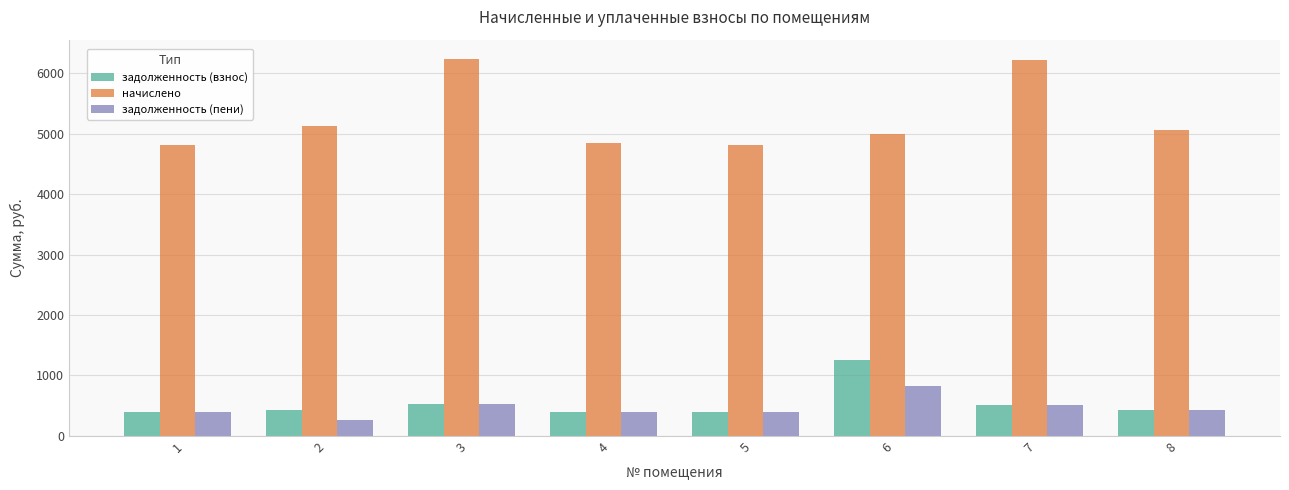

Between 3 and 6, which series saw the biggest shift?

начислено